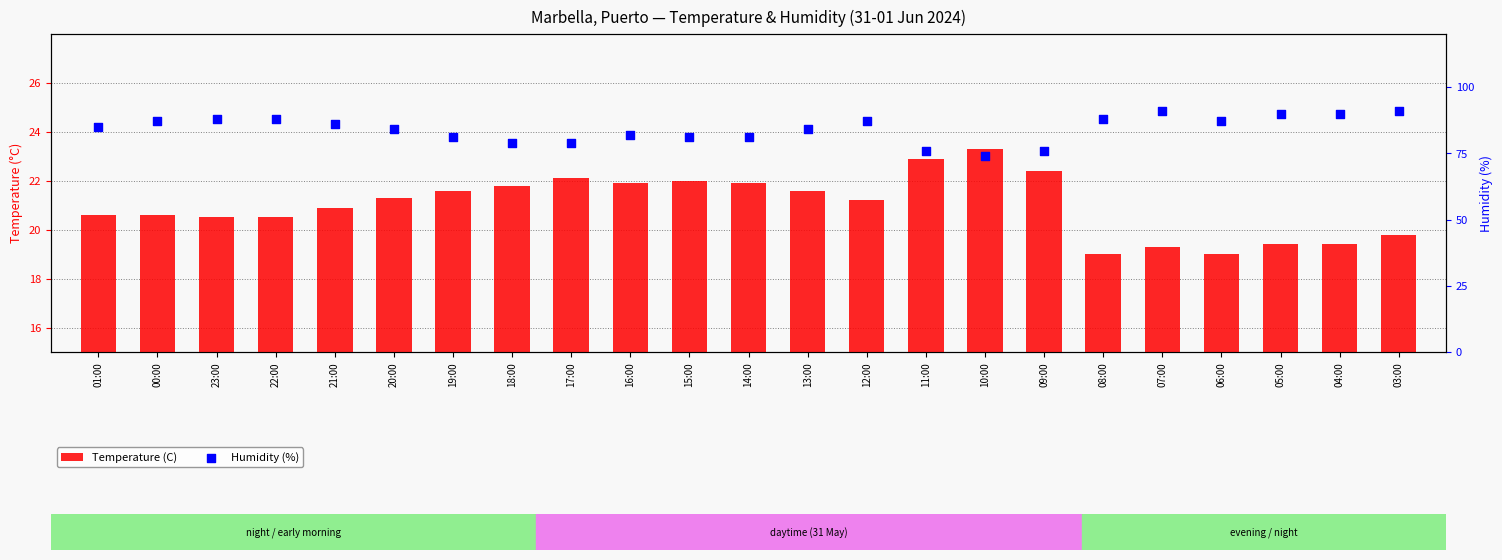

Which series has the largest total across all categories?

Humidity (%)